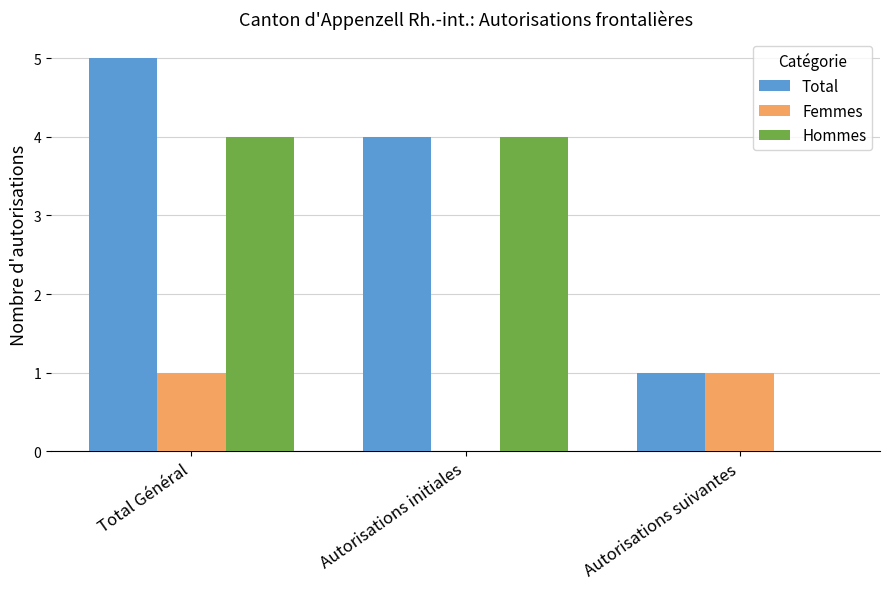

True or false: Hommes has a value of 4 at Autorisations initiales.

True